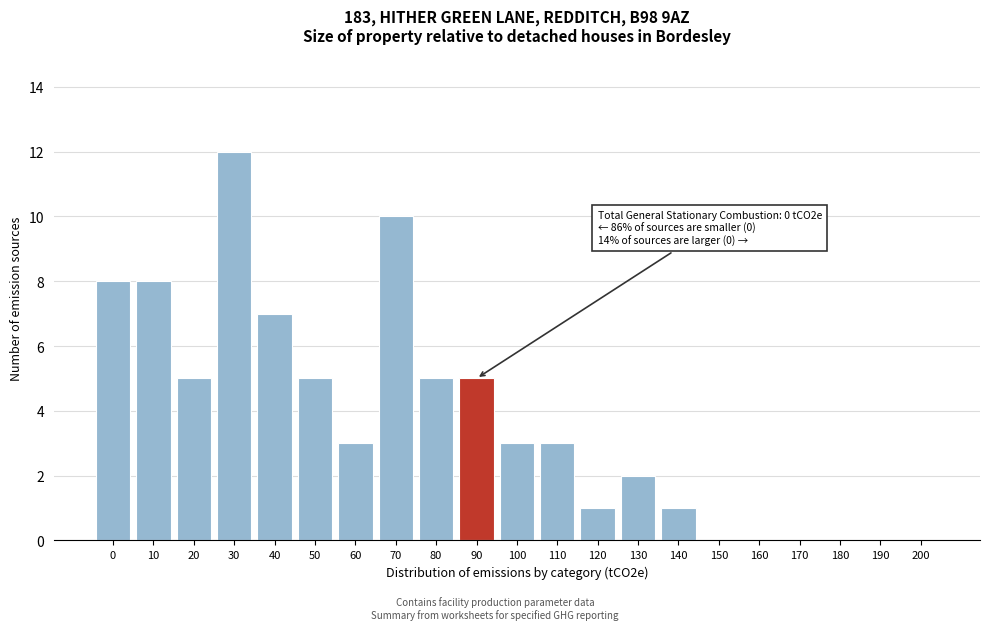

Reading left to right, extract all data points from this chart.

0=8	10=8	20=5	30=12	40=7	50=5	60=3	70=10	80=5	90=5	100=3	110=3	120=1	130=2	140=1	150=0	160=0	170=0	180=0	190=0	200=0